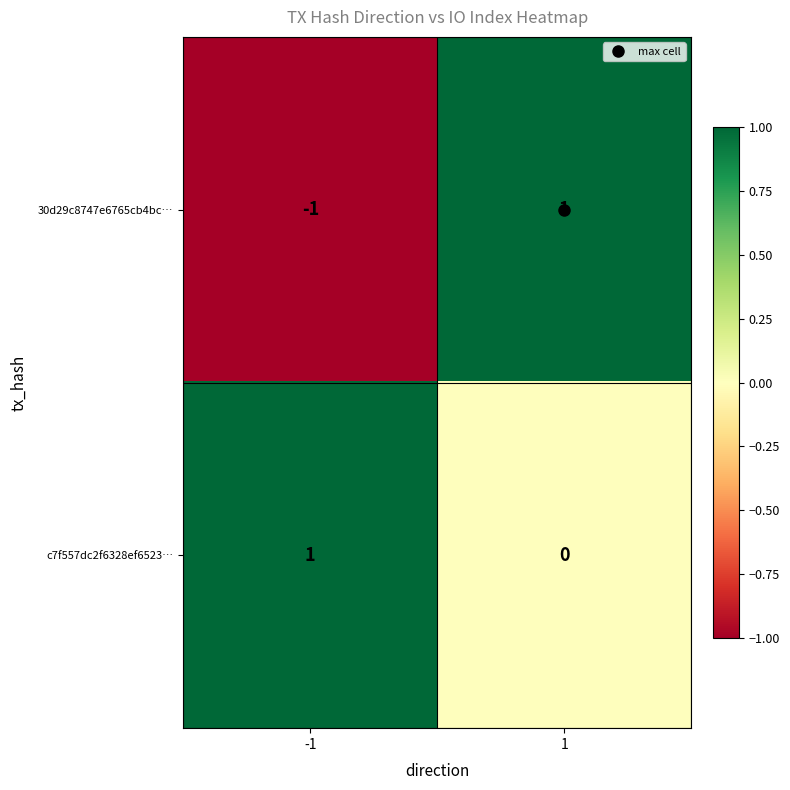

How many distinct data groups are displayed?

2